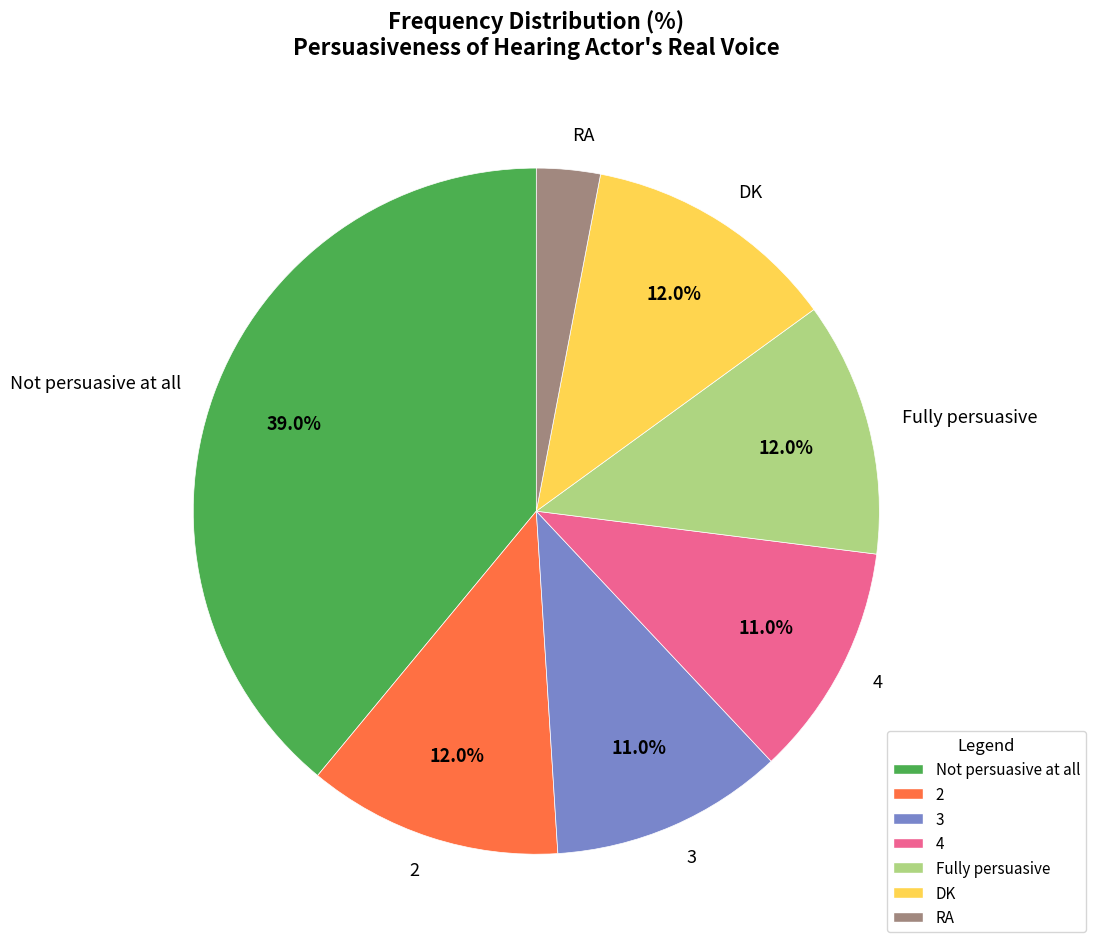

True or false: 2 accounts for 12% of the total.

True